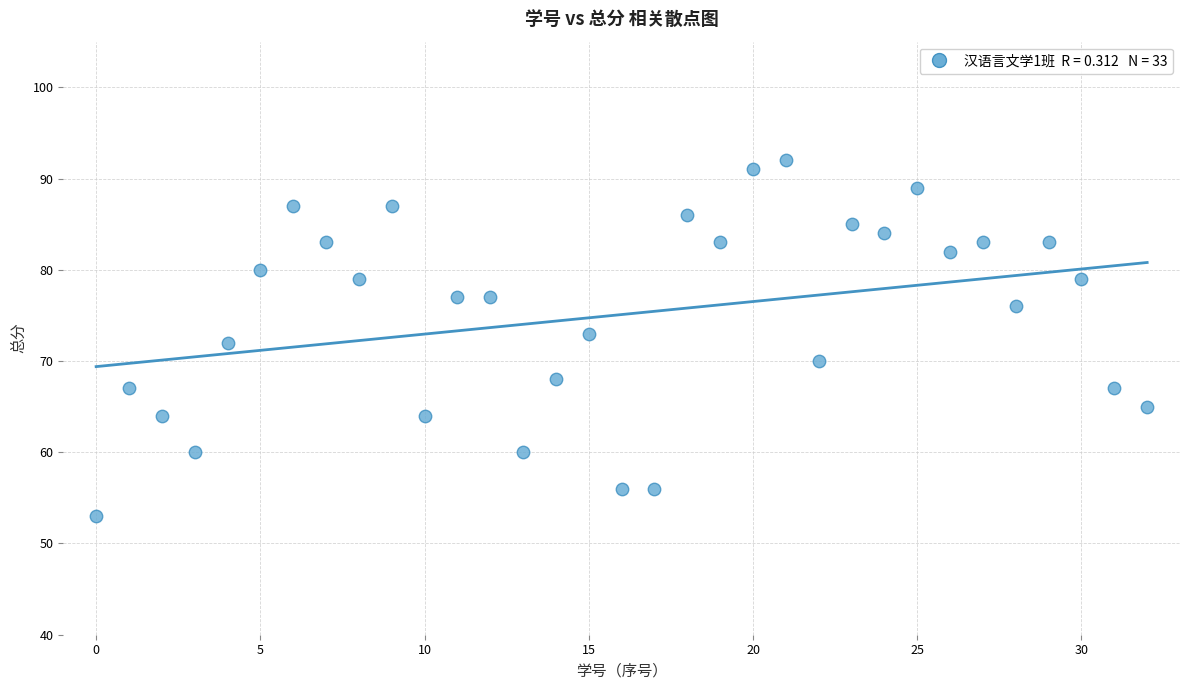

What is the range of Y values (max minus min)?

39